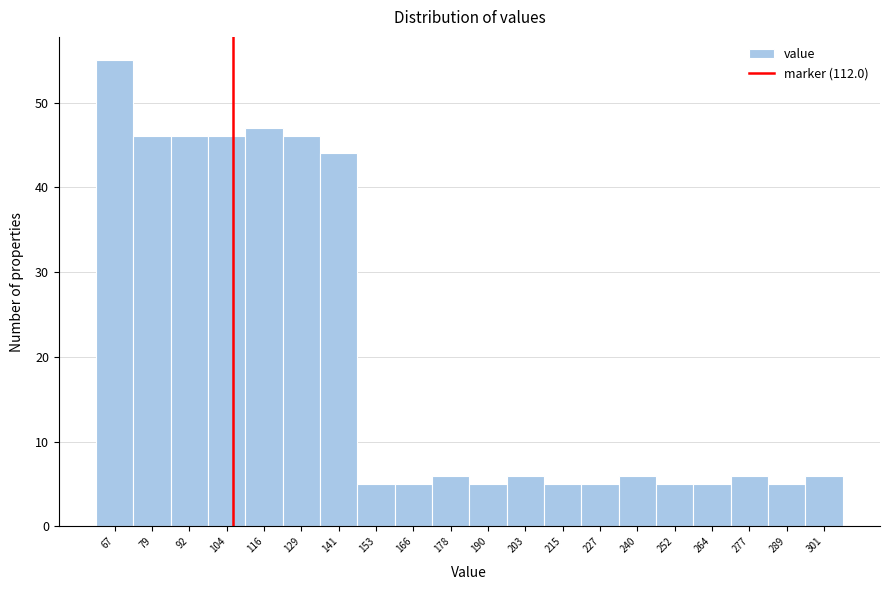

Reading left to right, what are all the values shown in this chart?

67=55	79=46	92=46	104=46	116=47	129=46	141=44	153=5	166=5	178=6	190=5	203=6	215=5	227=5	240=6	252=5	264=5	277=6	289=5	301=6